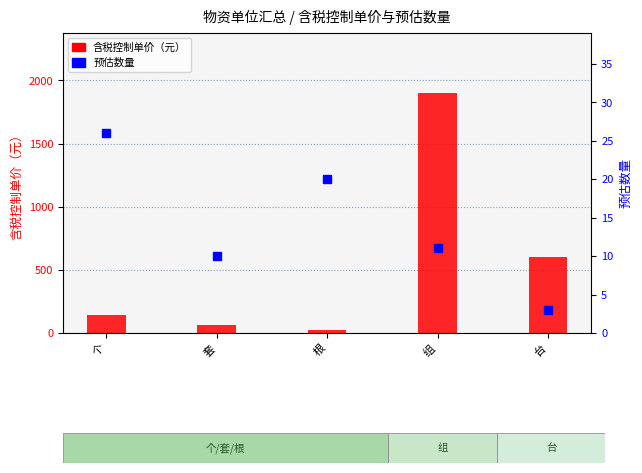

At which label is 预估数量 closest to 14?

组